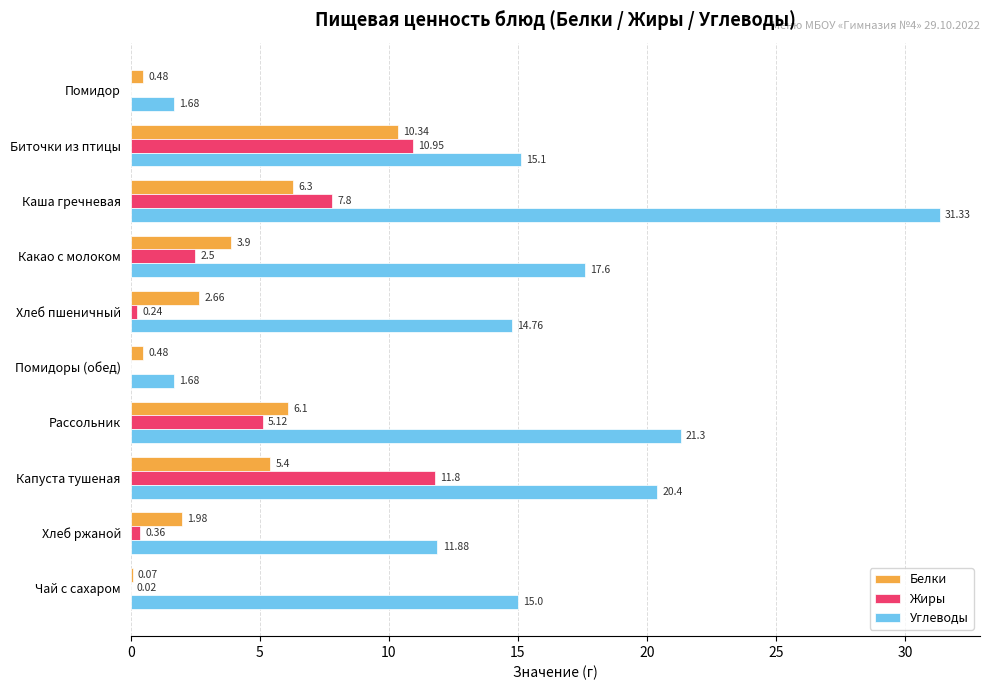

At which label is Углеводы closest to 16?

Биточки из птицы